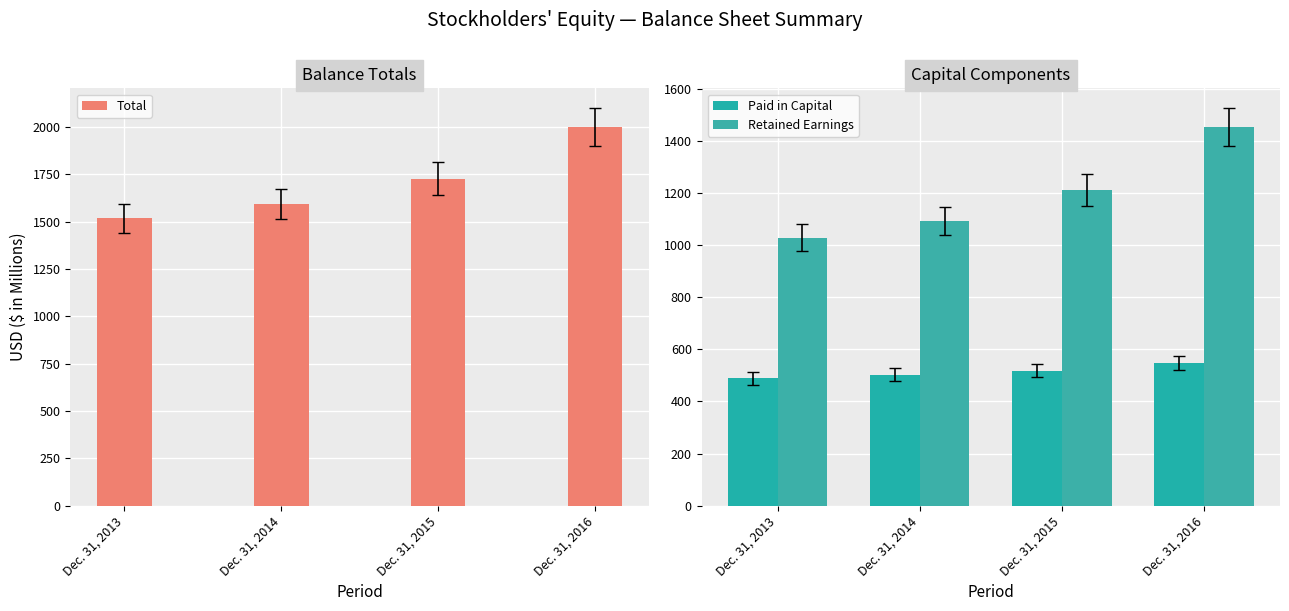

Where does the Total series first go above 1728?

Dec. 31, 2015